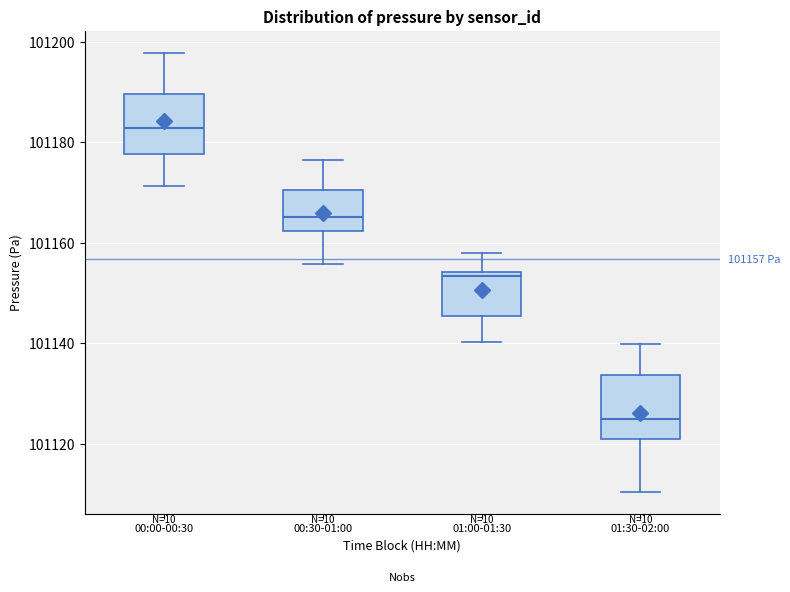

Which box has the highest median line?

00:00-00:30